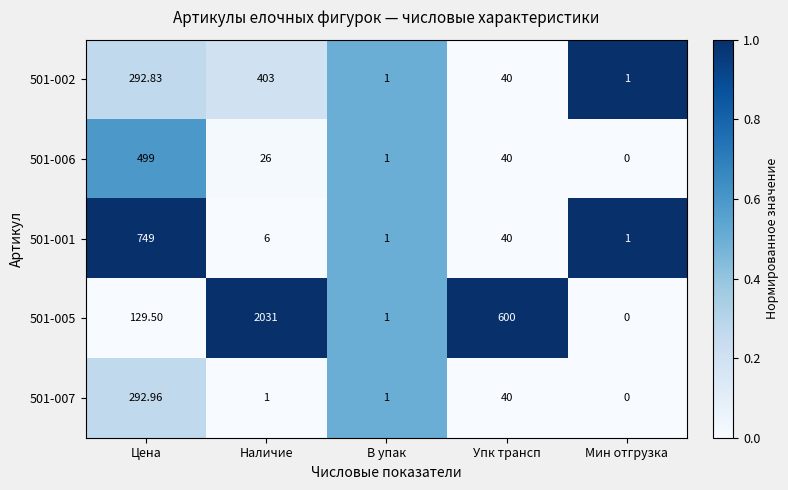

At which label does 501-002 first exceed 40?

Цена